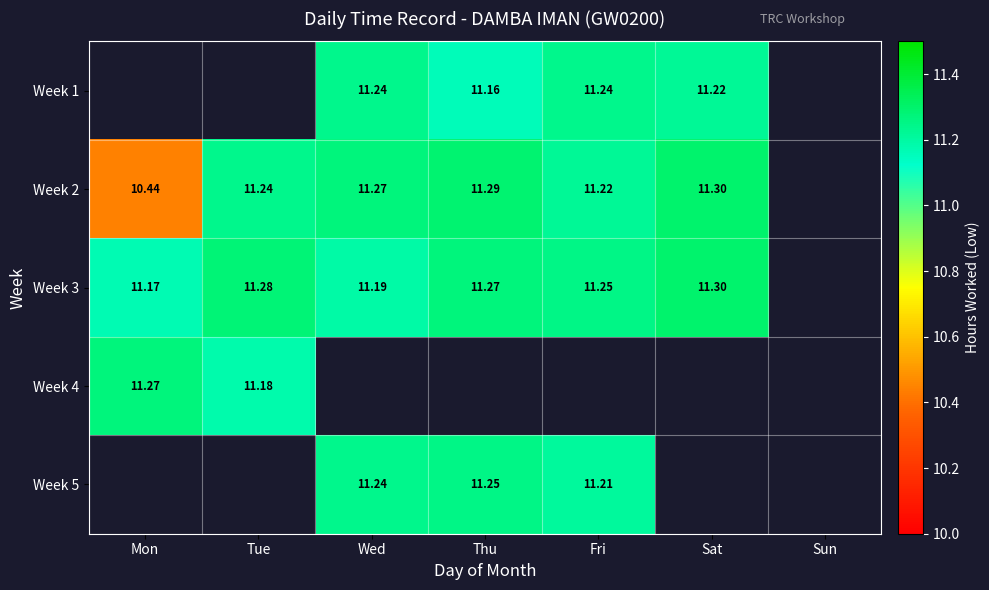

True or false: Week 3 has a value of 11.2 at Wed.

True